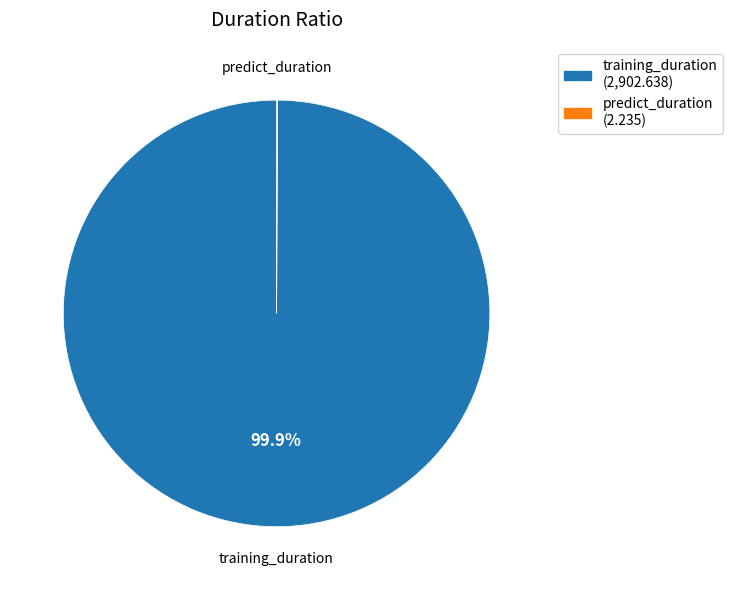

How much of the chart is everything except training_duration (2,902.638)?

0.1%